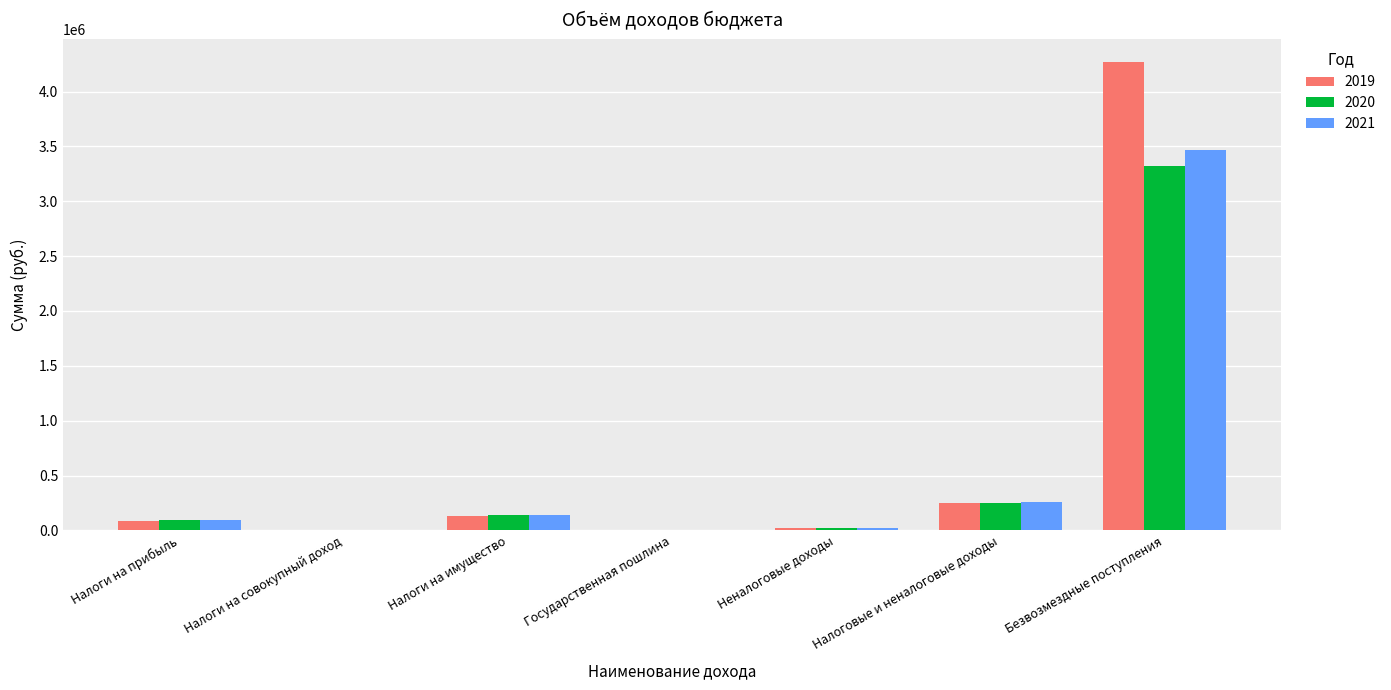

At which category is the sum across all series the highest?

Безвозмездные поступления